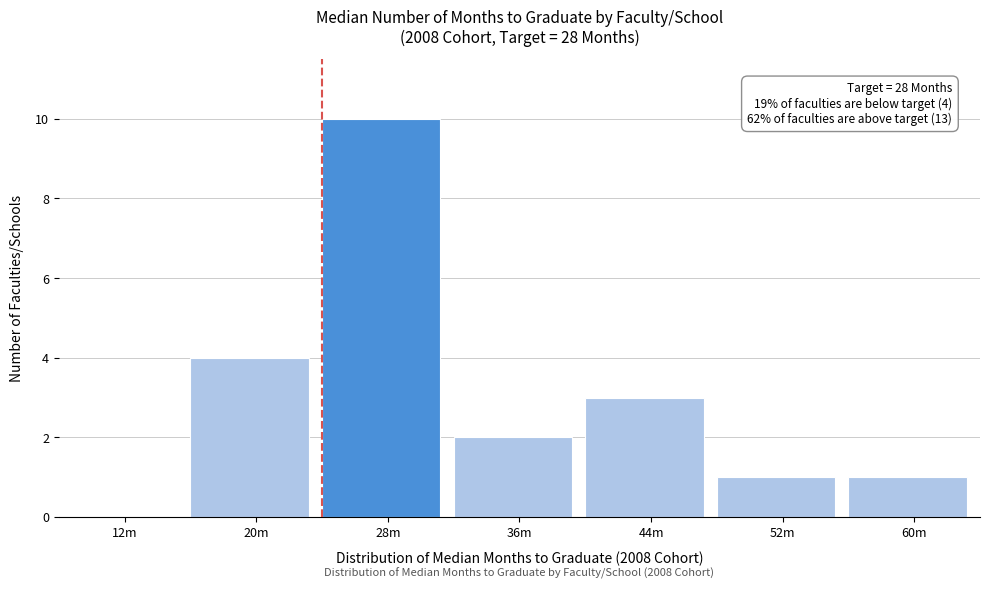

Reading left to right, transcribe all the data shown in this chart.

12m=0	20m=4	28m=10	36m=2	44m=3	52m=1	60m=1